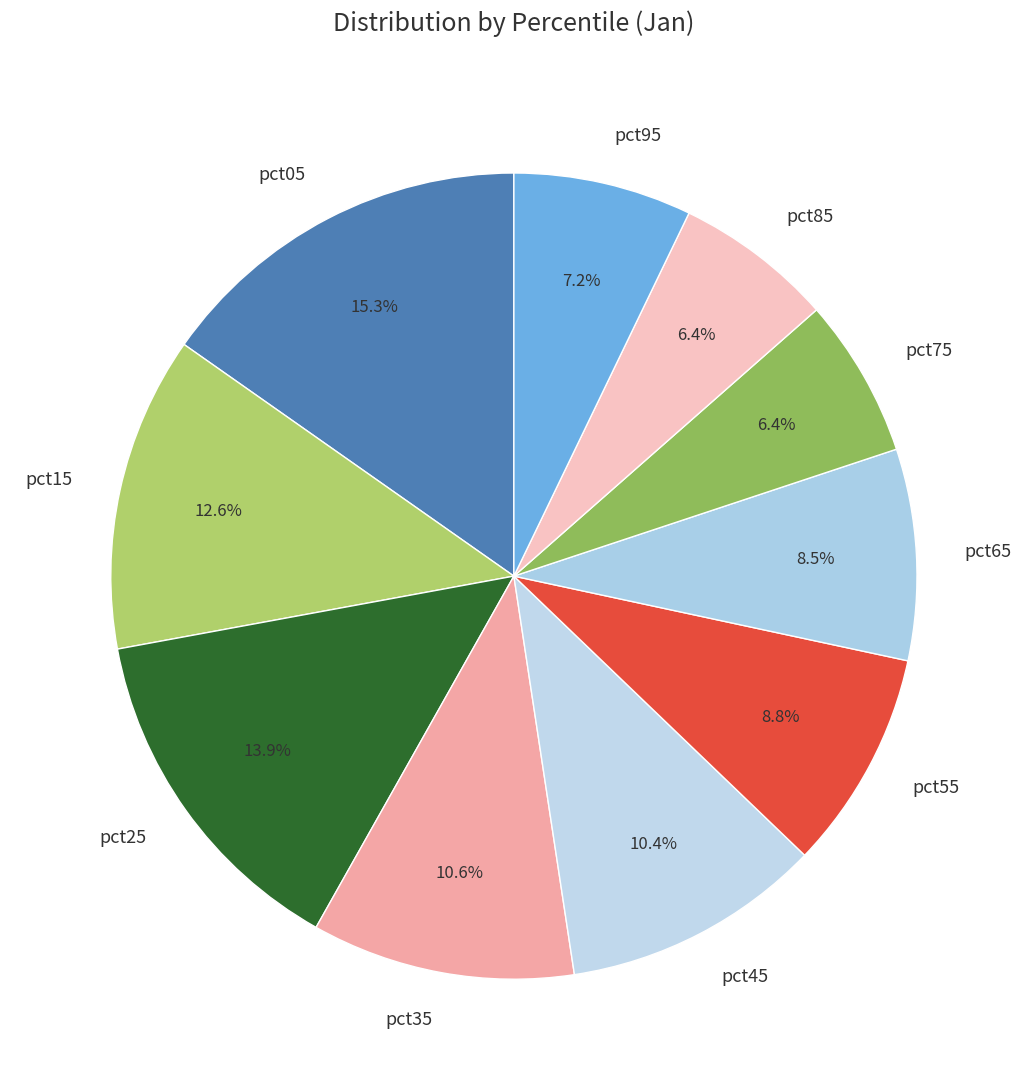

How many slices are in this pie chart?

10